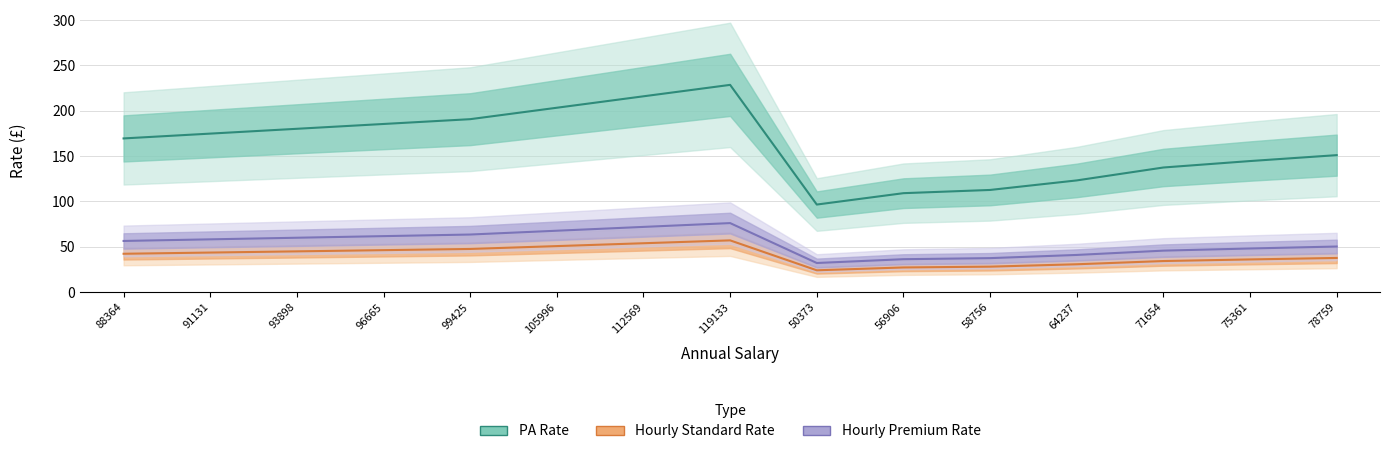

Which has a higher value, 105996 or 64237?

105996